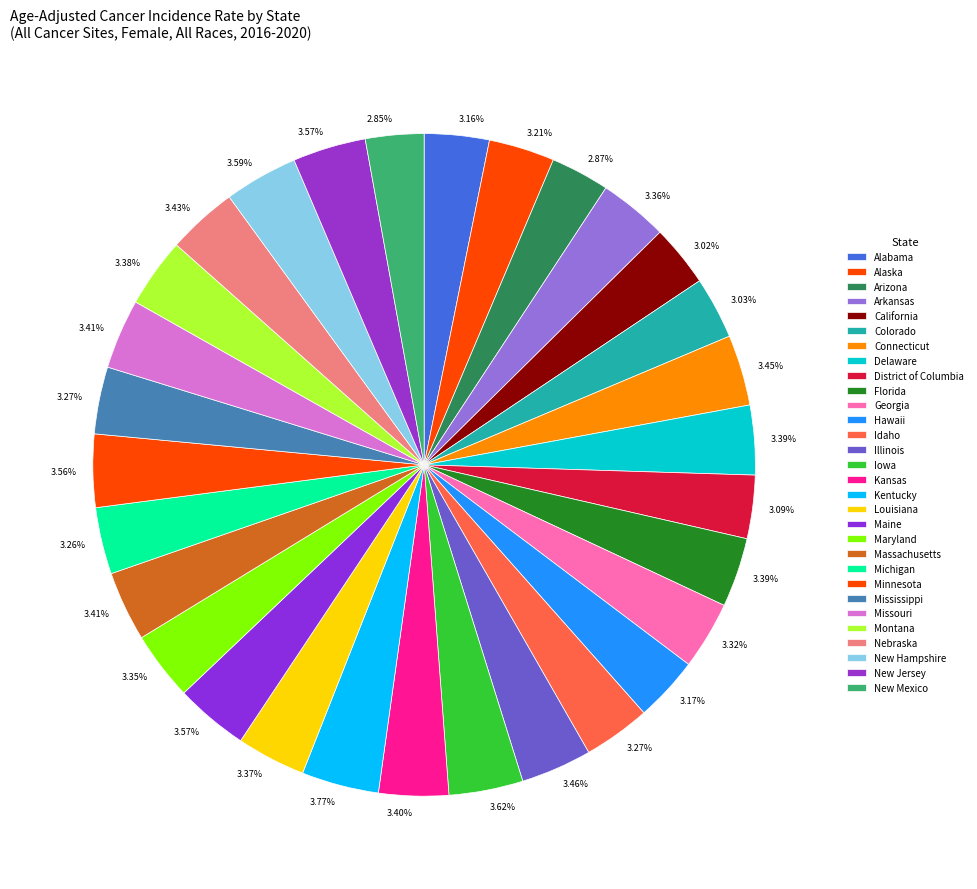

Count the number of slices in the pie.

30